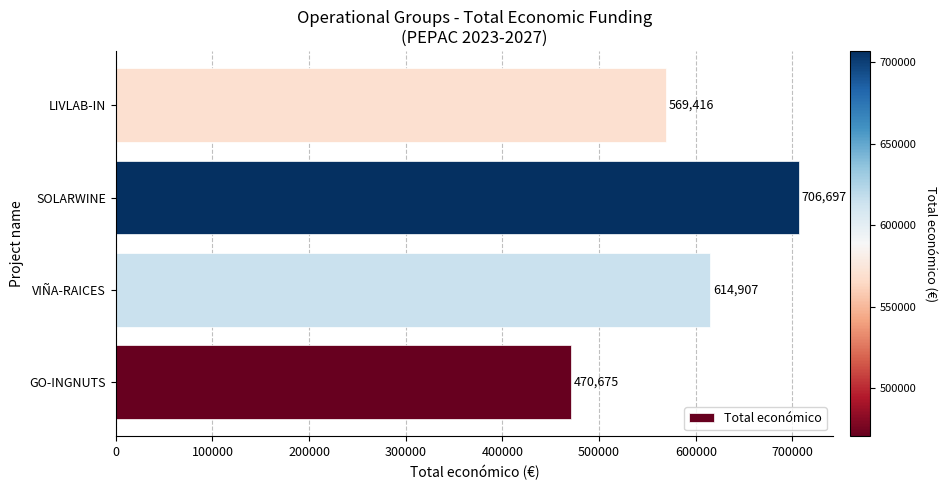

What is the difference between the maximum and minimum values?

236022